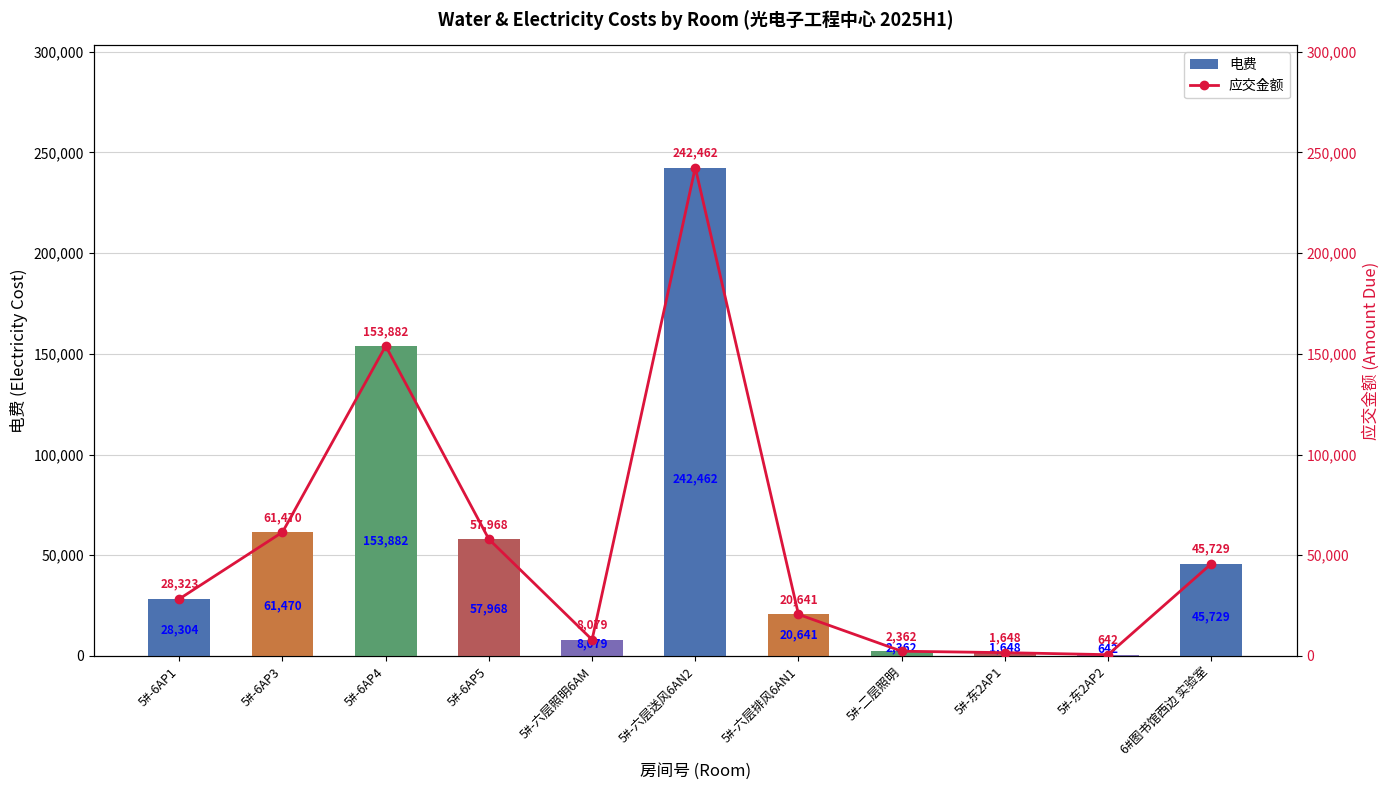

The 应交金额 series shows 61470.4 at 5#-6AP3. True or false?

True